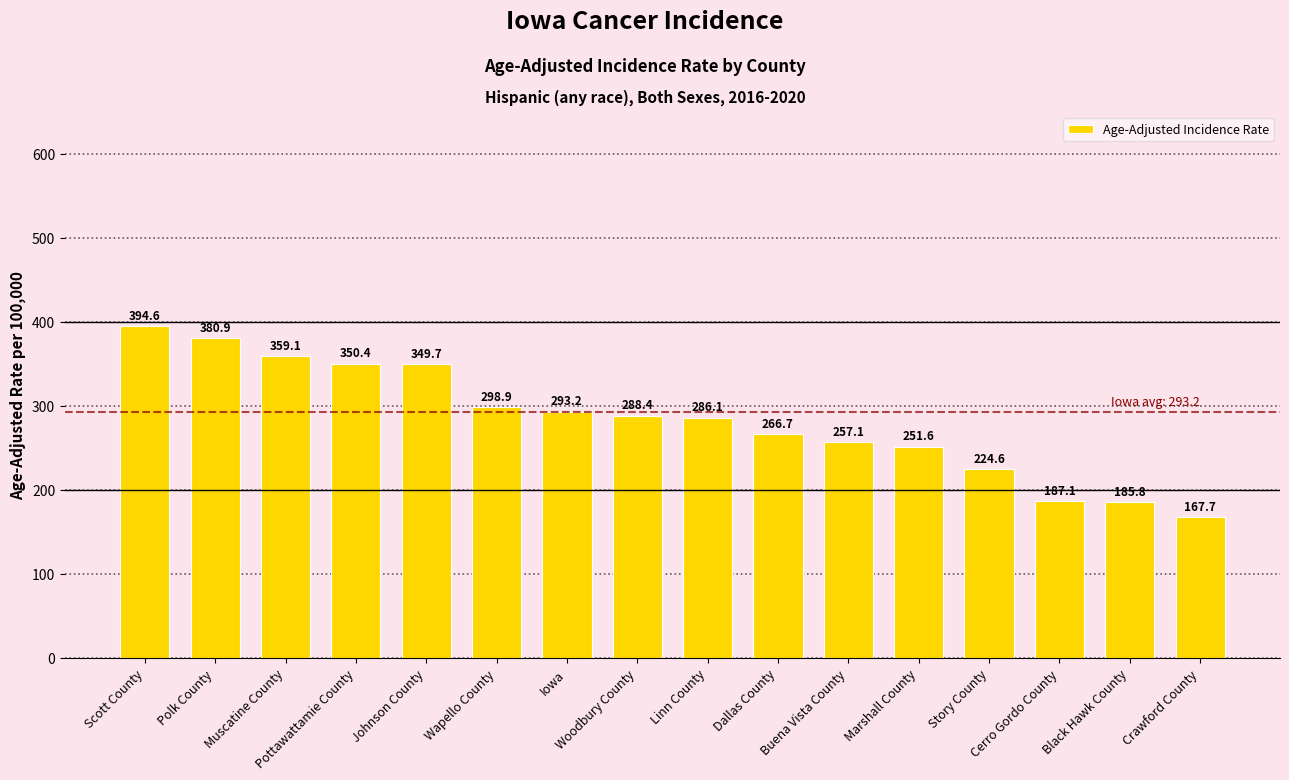

What is the label of the 12th bar from the right?

Johnson County